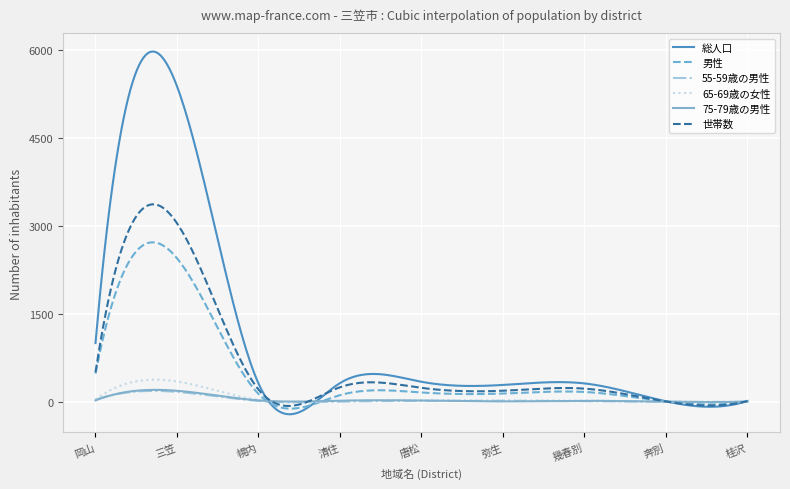

Count the number of data series in this chart.

6